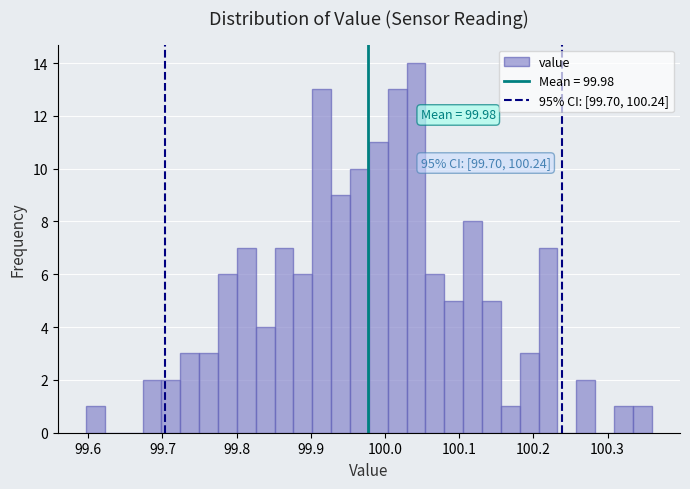

Around what value on the x-axis is the tallest bar? Give the approximate position of its centre, as read against the axis.

100.04